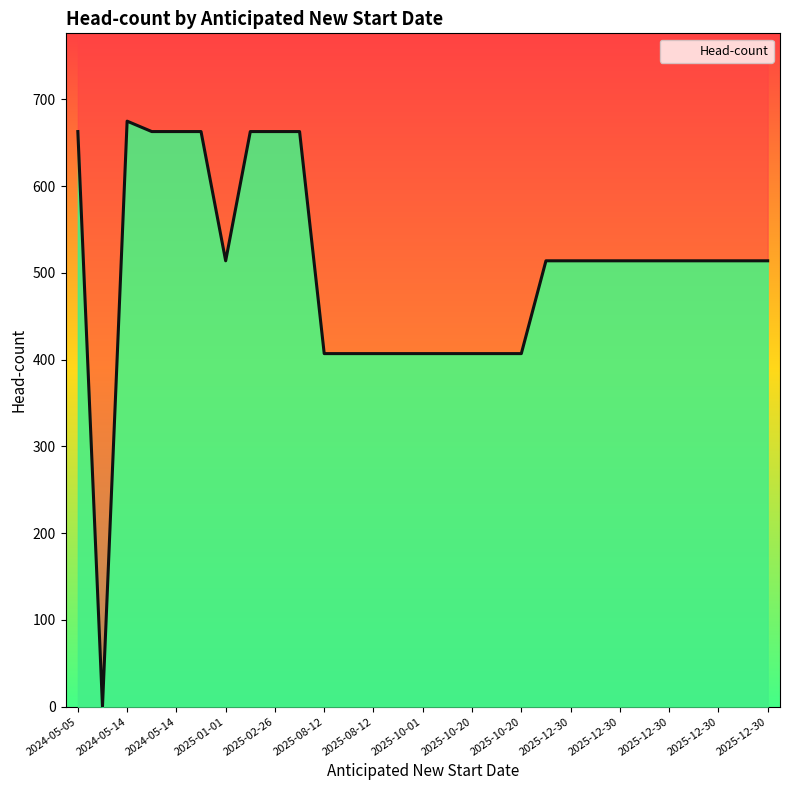

What is the average value?

505